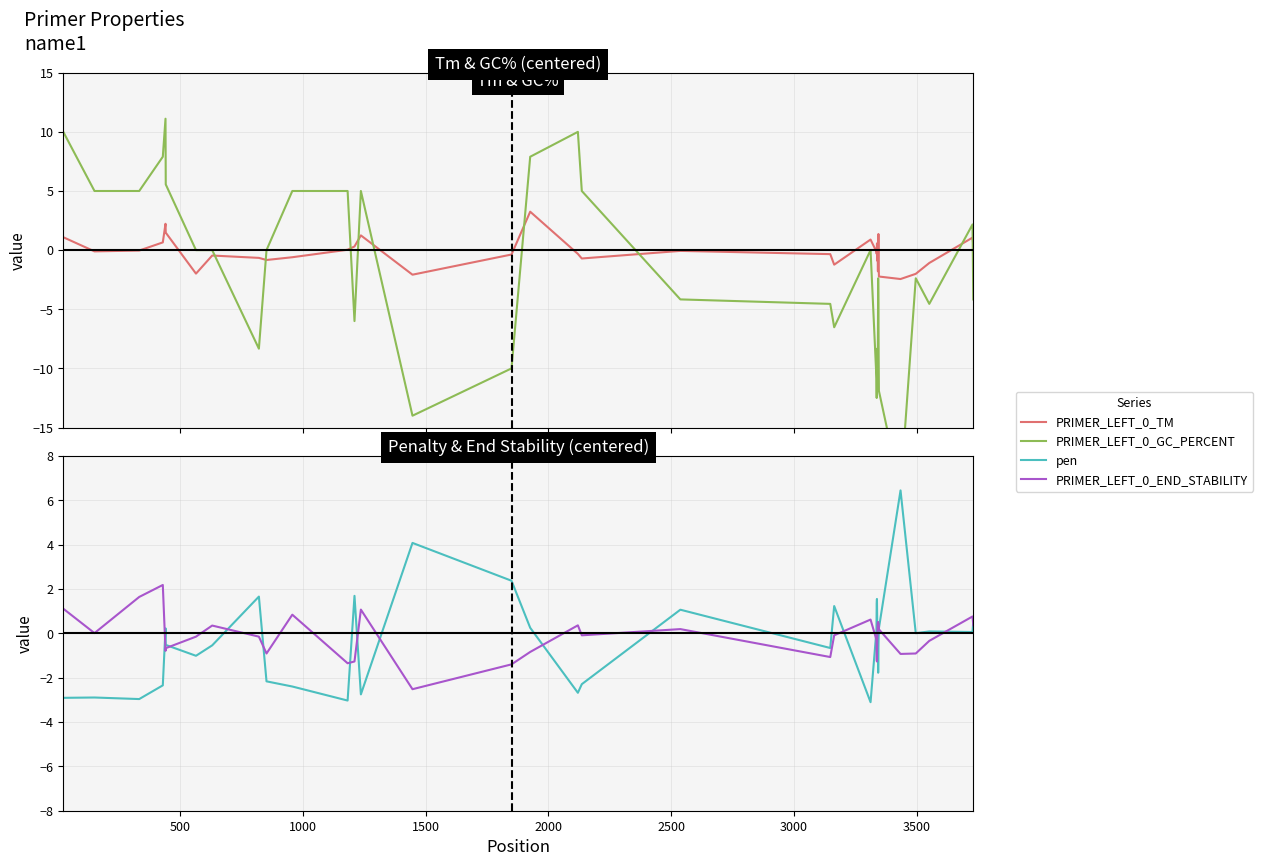

At how many categories does at least one series exceed -10?

39